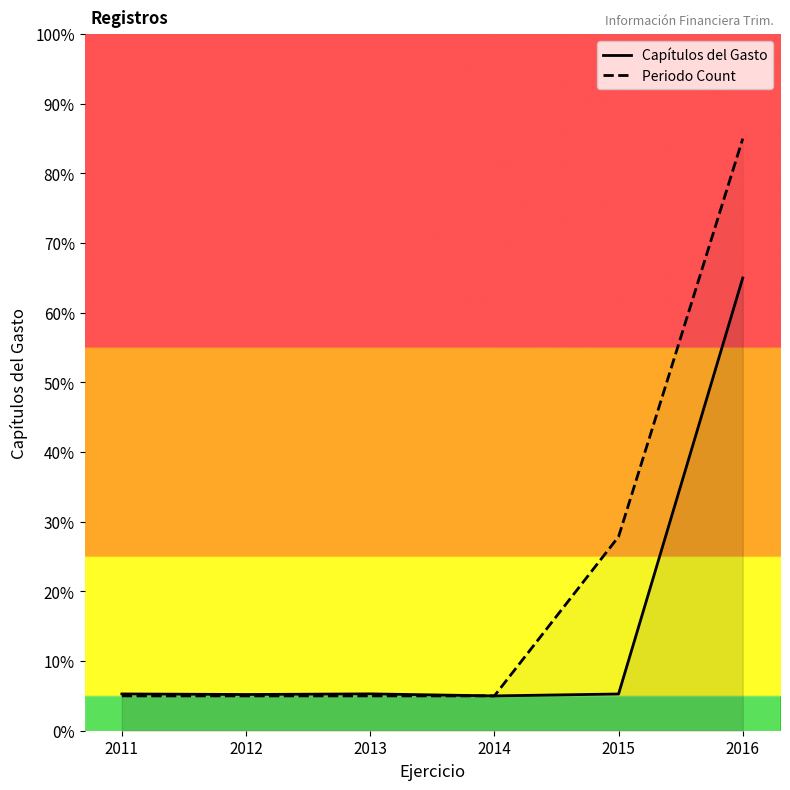

What are all the series names shown in the legend?

Capítulos del Gasto, Periodo Count